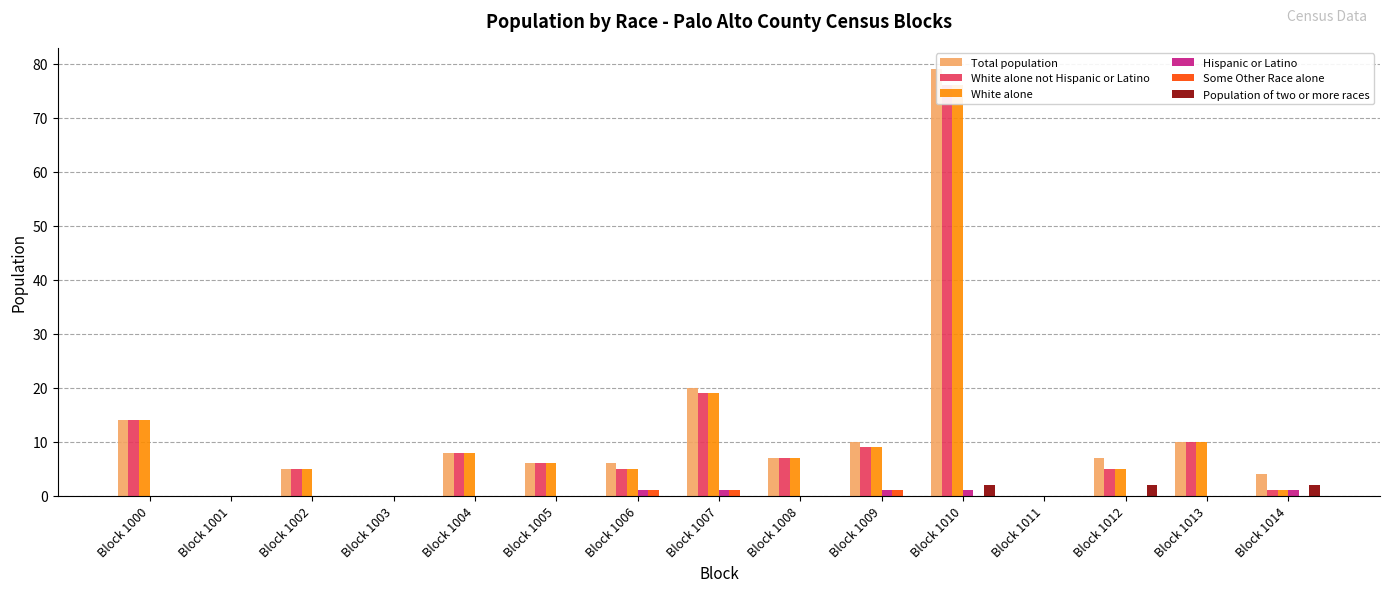

True or false: Population of two or more races has a value of 0 at Block 1008.

True